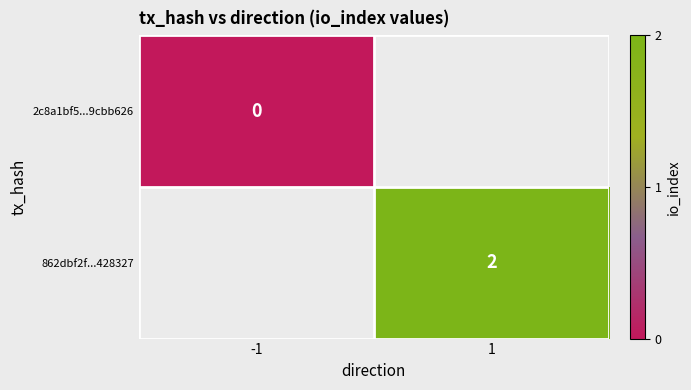

Is the value of 2c8a1bf5...9cbb626 at -1 greater than the value of 862dbf2f...428327 at 1?

No